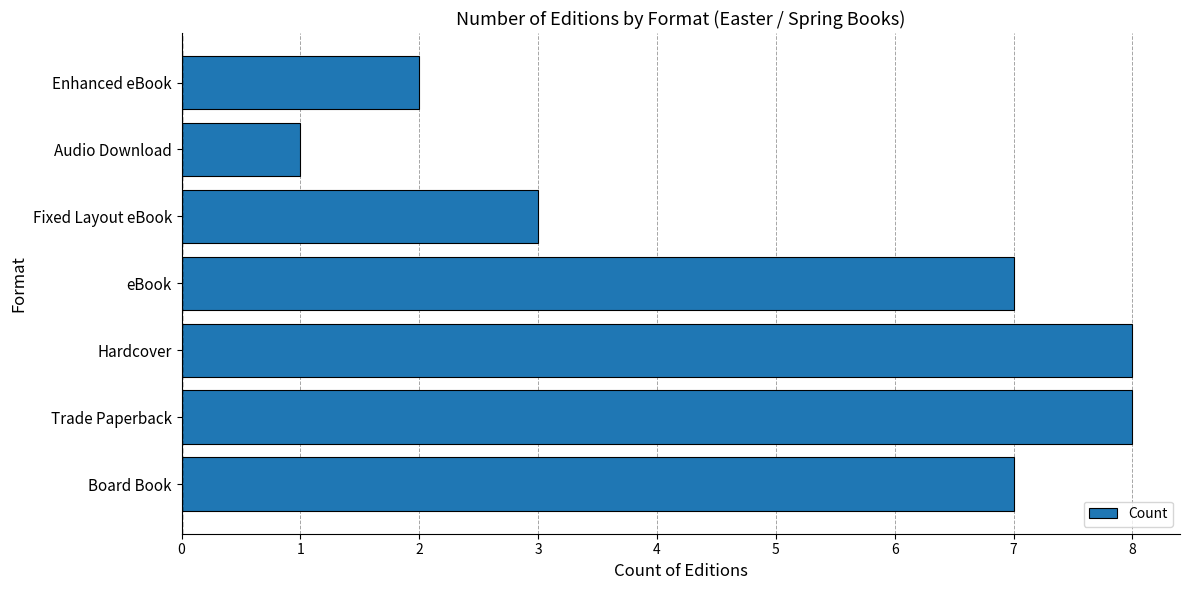

Which has a higher value, eBook or Audio Download?

eBook